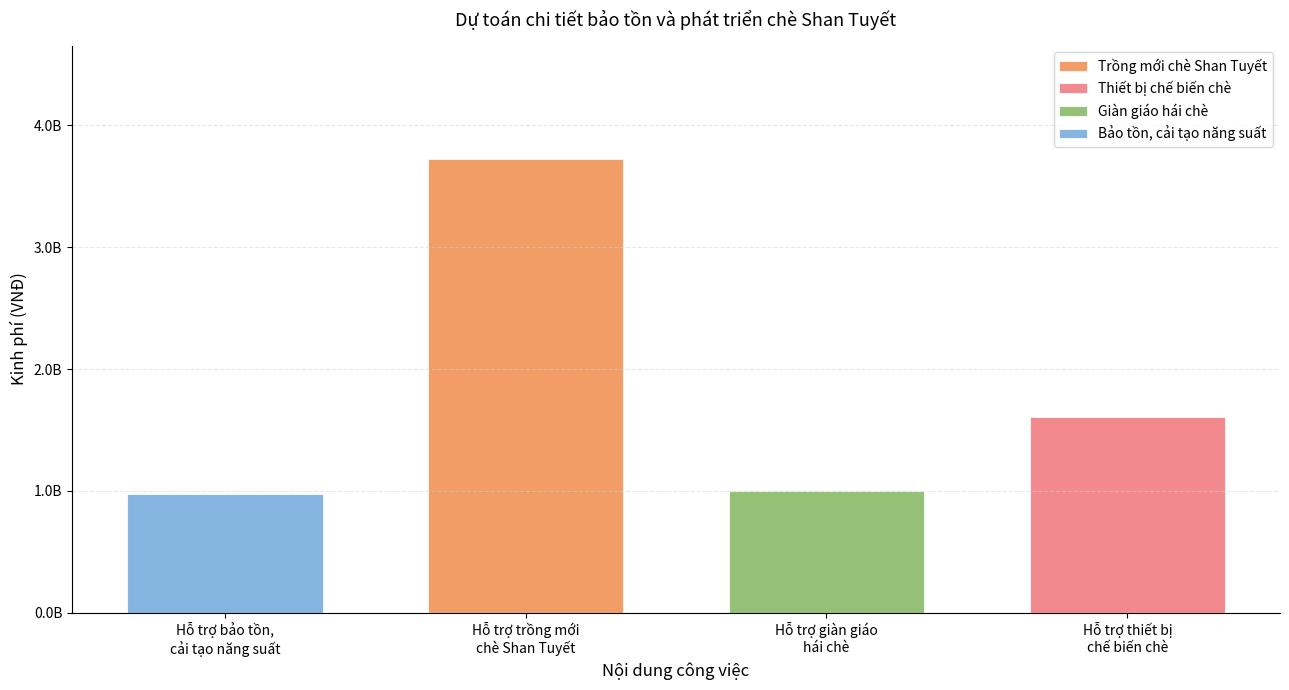

True or false: Bảo tồn, cải tạo năng suất has a value of 971792500 at Hỗ trợ bảo tồn,
cải tạo năng suất.

True